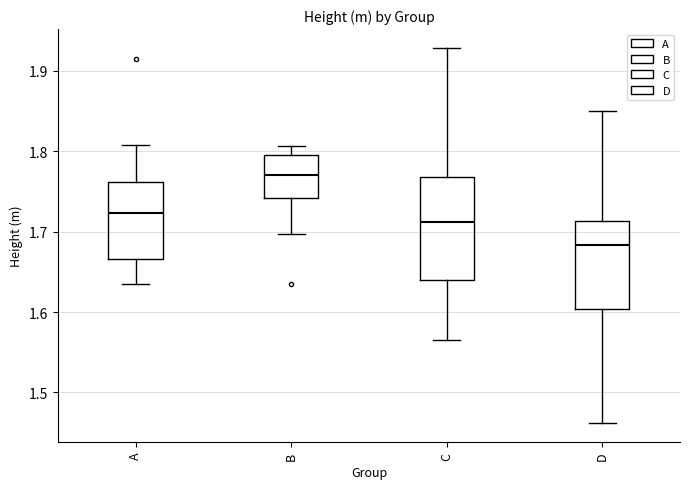

Reading left to right, read every box against the y-axis: the position of its median line, the range the box covers, and the ends of its whiskers. The values are not printed on the chart, so give them approximately, as read against the axis.

A: median 1.72, box 1.67 to 1.76, whiskers 1.63 to 1.81
B: median 1.77, box 1.74 to 1.80, whiskers 1.70 to 1.81
C: median 1.71, box 1.64 to 1.77, whiskers 1.57 to 1.93
D: median 1.68, box 1.60 to 1.71, whiskers 1.46 to 1.85